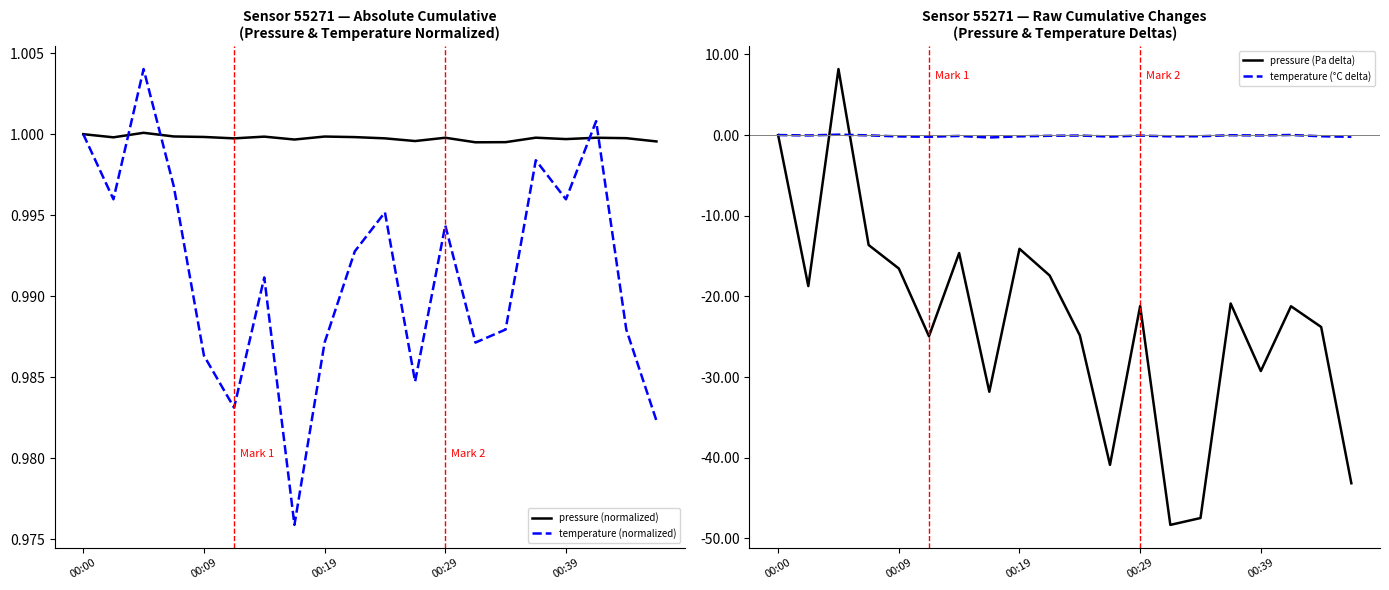

What is the minimum value for pressure (Pa delta)?

-48.3